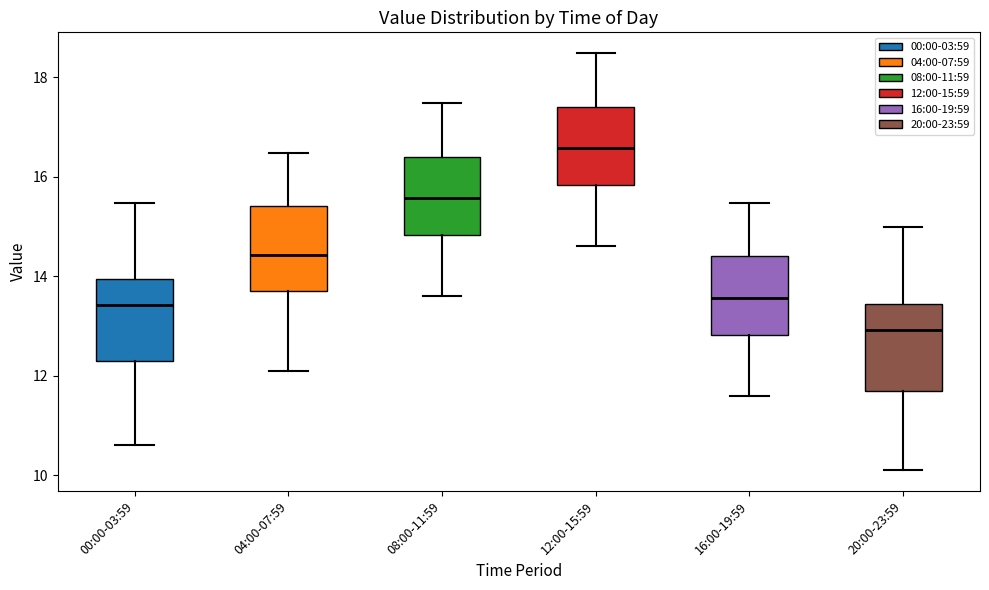

Reading left to right, transcribe this box plot: for each box, give where its median line is, the range the box spans, and where its two whiskers end, as read against the y-axis. The values are not printed on the chart, so give them approximately, as read against the axis.

00:00-03:59: median 13.4, box 12.4 to 14.0, whiskers 10.6 to 15.4
04:00-07:59: median 14.4, box 13.8 to 15.4, whiskers 12.2 to 16.4
08:00-11:59: median 15.6, box 14.8 to 16.4, whiskers 13.6 to 17.4
12:00-15:59: median 16.6, box 15.8 to 17.4, whiskers 14.6 to 18.4
16:00-19:59: median 13.6, box 12.8 to 14.4, whiskers 11.6 to 15.4
20:00-23:59: median 13.0, box 11.6 to 13.4, whiskers 10.2 to 15.0